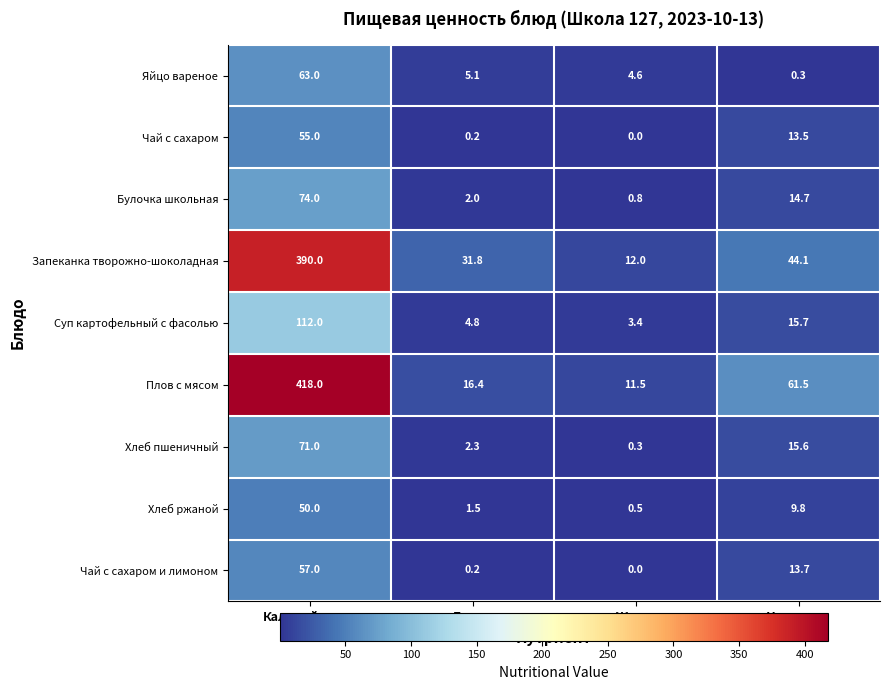

At how many categories does at least one series exceed 364?

1